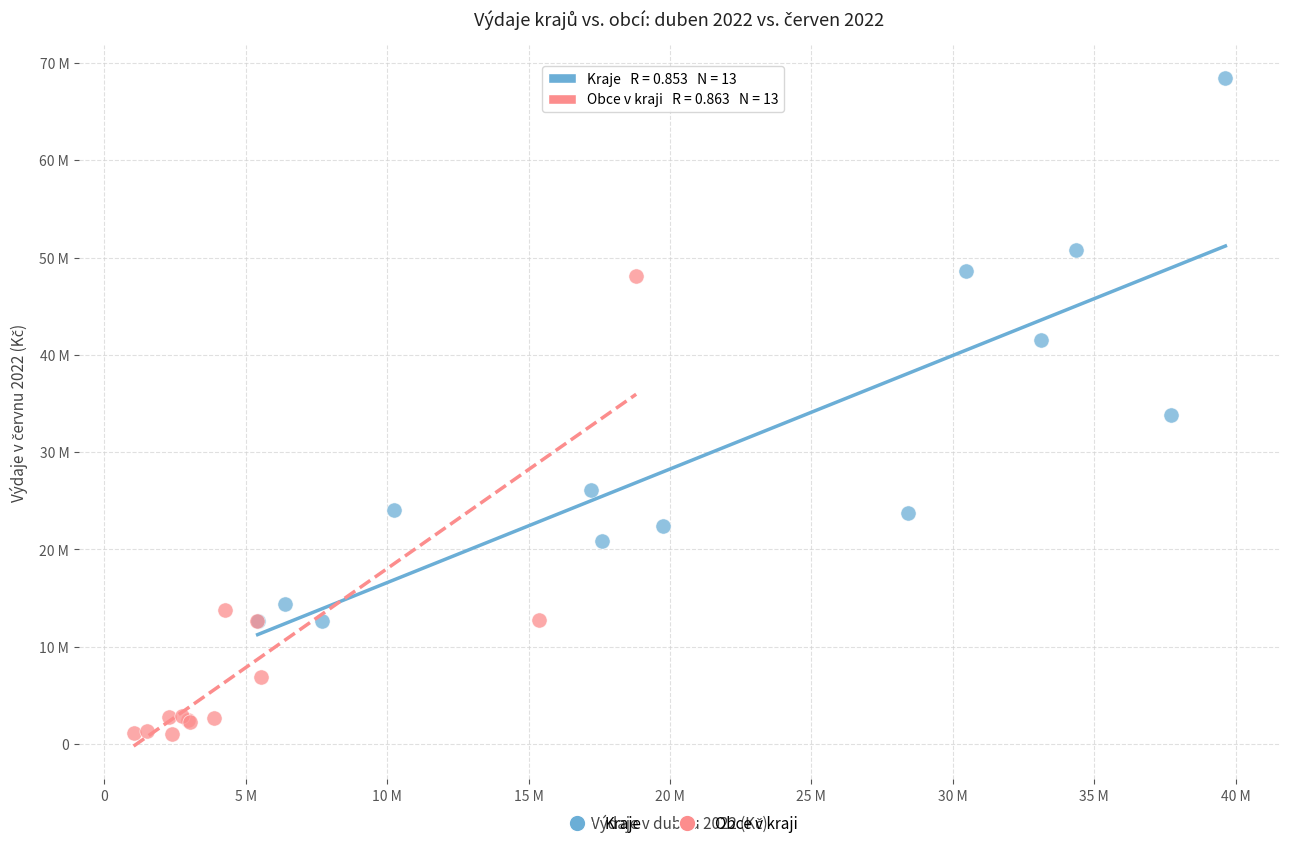

What are all the series names shown in the legend?

Kraje, Obce v kraji